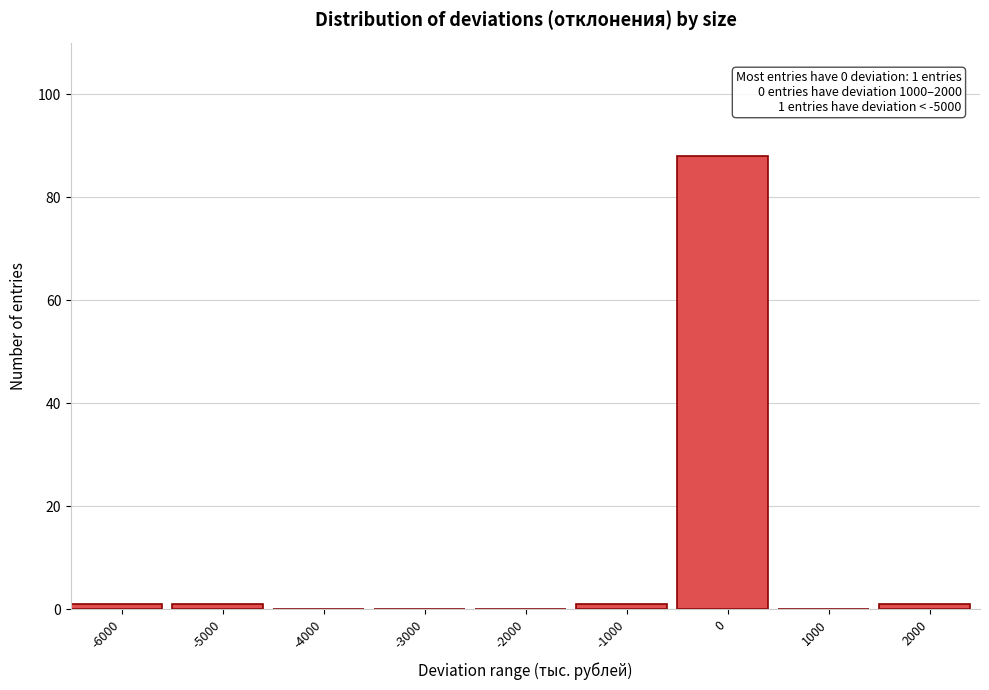

Reading right to left, transcribe all the data shown in this chart.

2000=1	1000=0	0=88	-1000=1	-2000=0	-3000=0	-4000=0	-5000=1	-6000=1